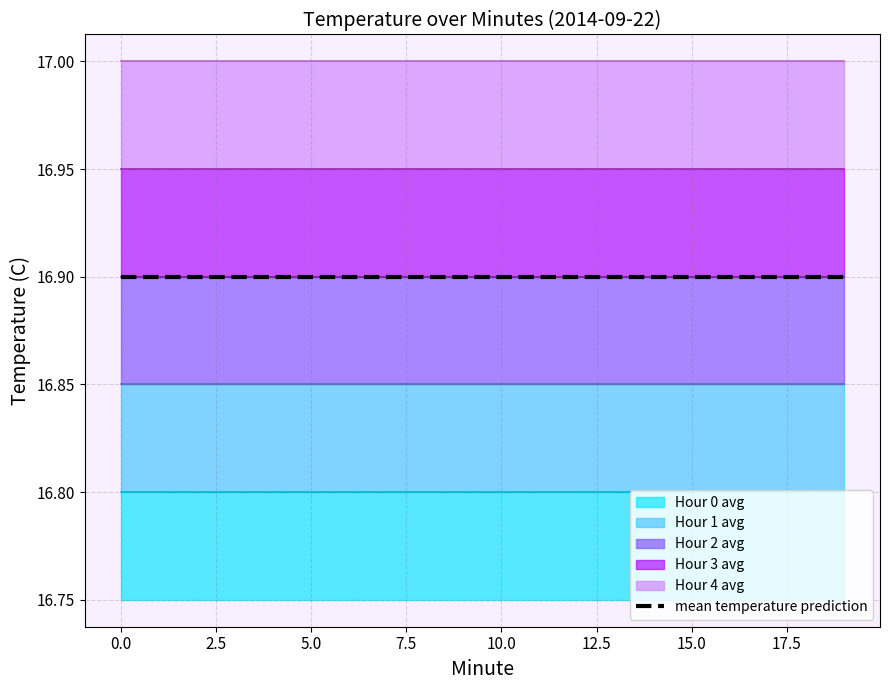

Is it true that Hour 1 avg equals 7.2 at 15?

False